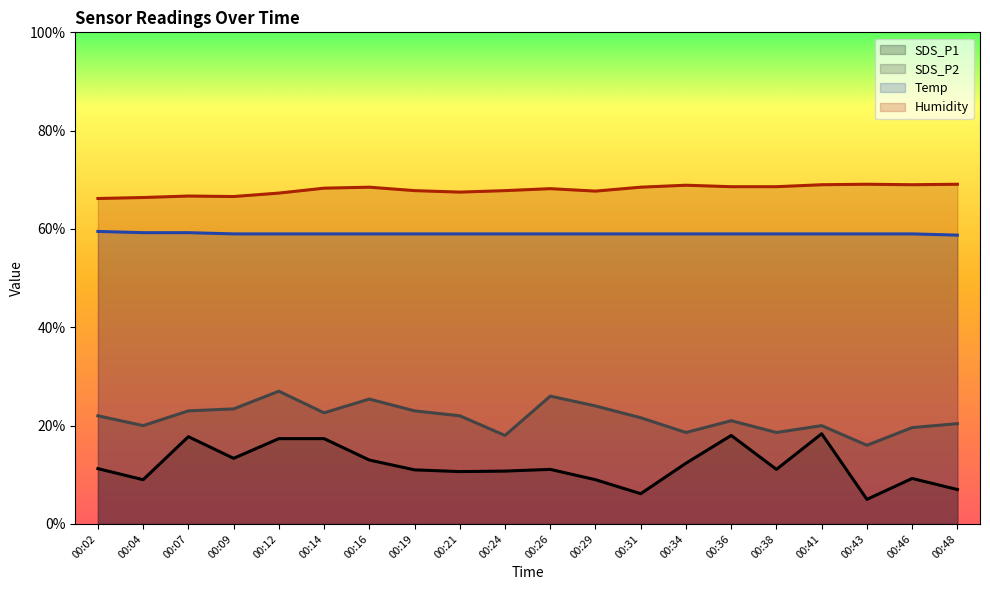

True or false: SDS_P2 and Temp cross at least once.

False